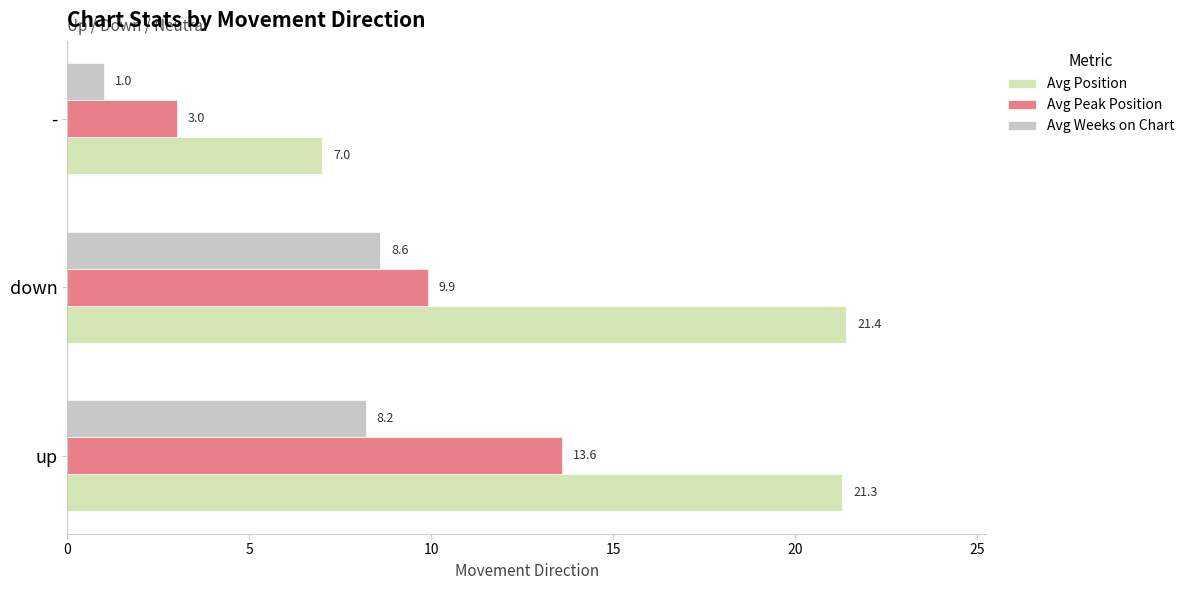

How many data points in Avg Weeks on Chart are less than 8?

1